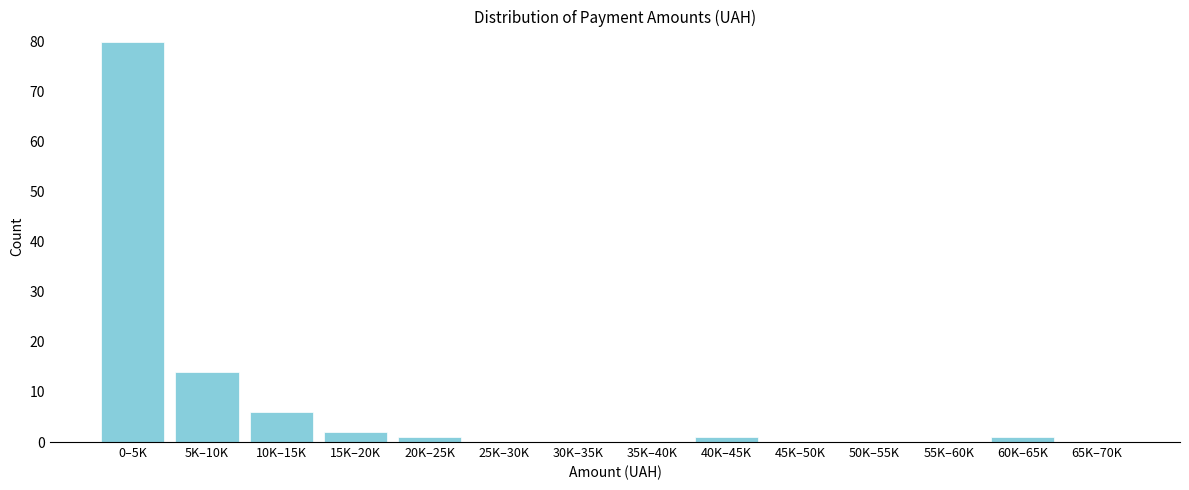

Reading left to right, list all the values displayed in this chart.

0–5K=80	5K–10K=14	10K–15K=6	15K–20K=2	20K–25K=1	25K–30K=0	30K–35K=0	35K–40K=0	40K–45K=1	45K–50K=0	50K–55K=0	55K–60K=0	60K–65K=1	65K–70K=0